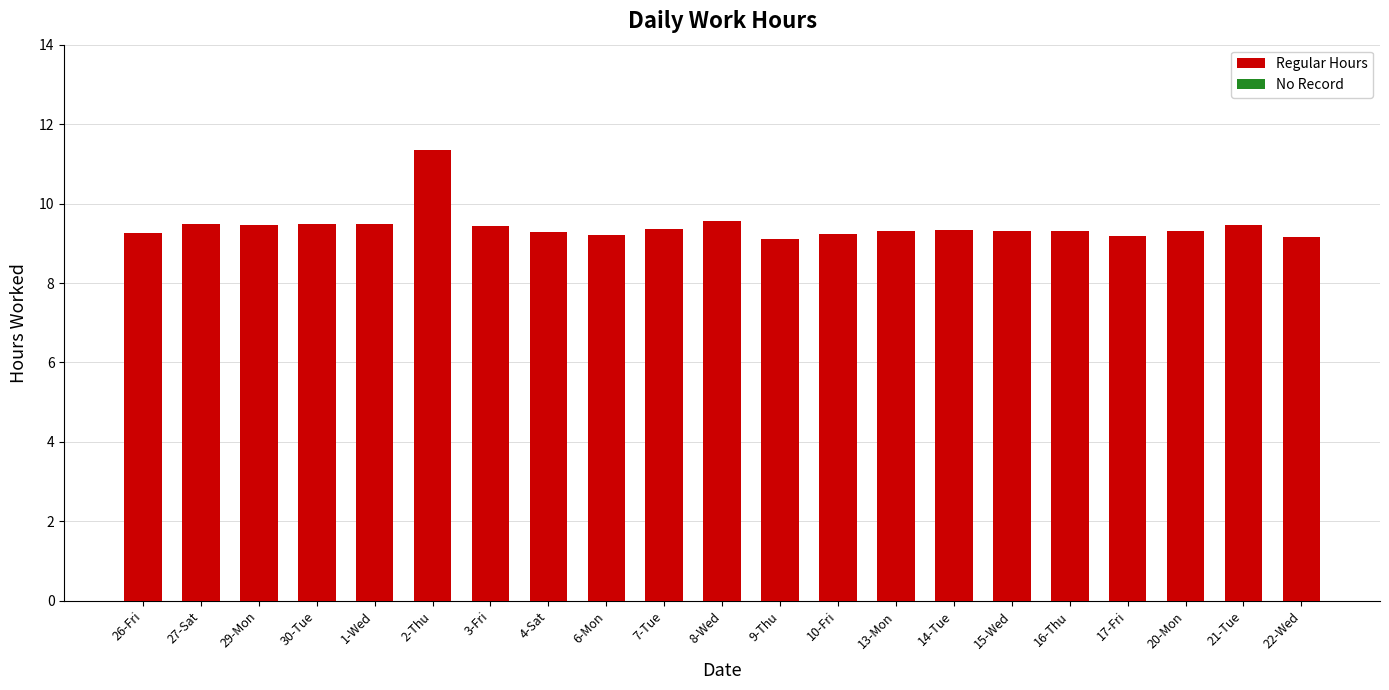

What position from the right is 27-Sat?

20